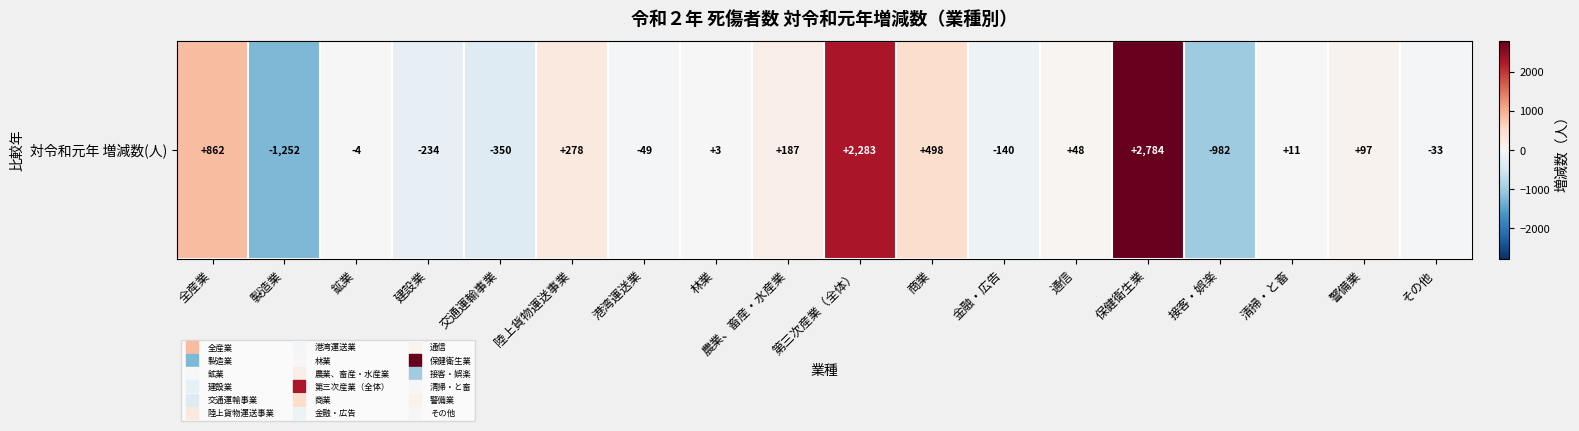

Read the value at 交通運輸事業.

-350